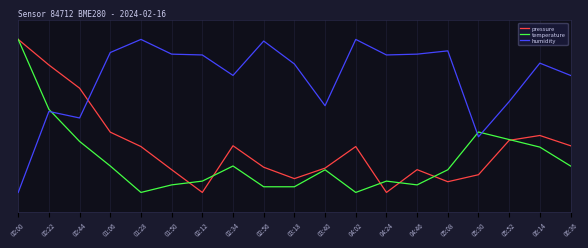

Where is the first local minimum for temperature?

01:28